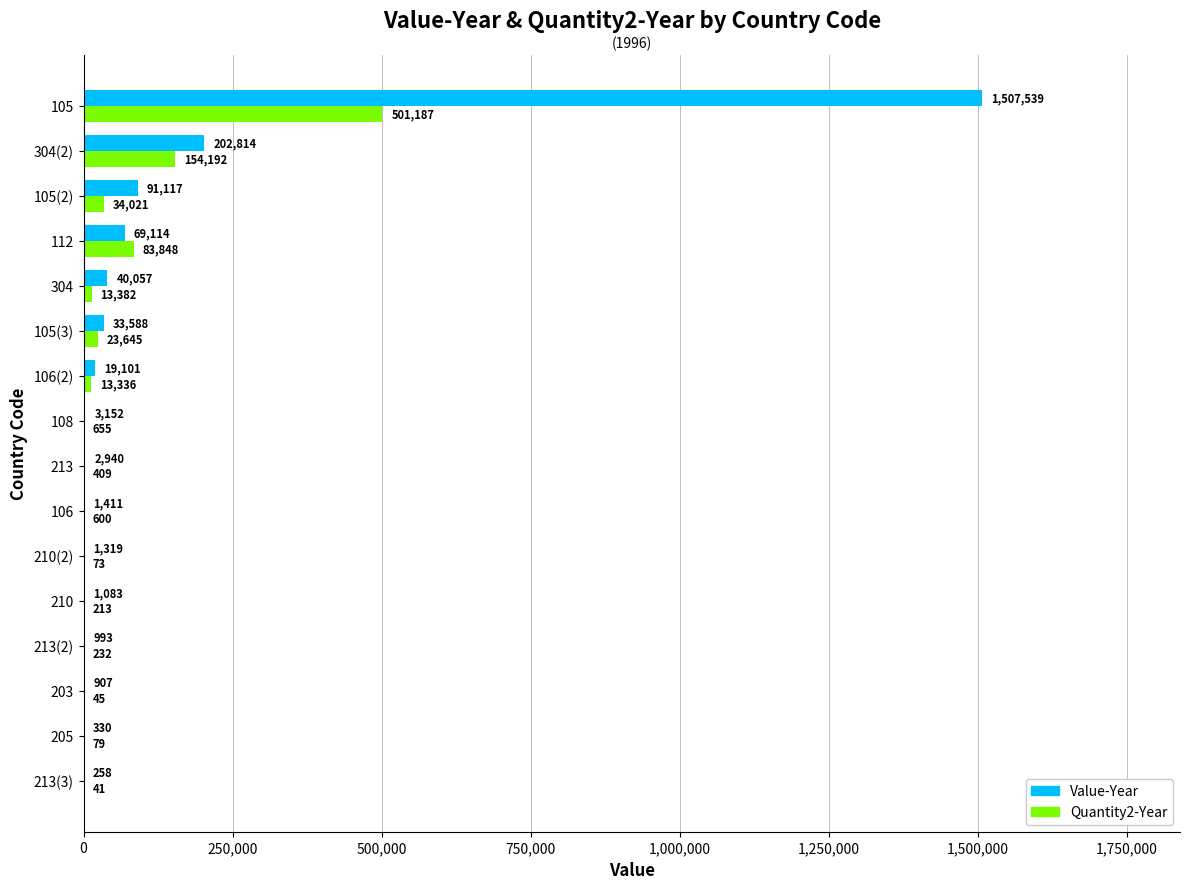

Which series has the largest total across all categories?

Value-Year